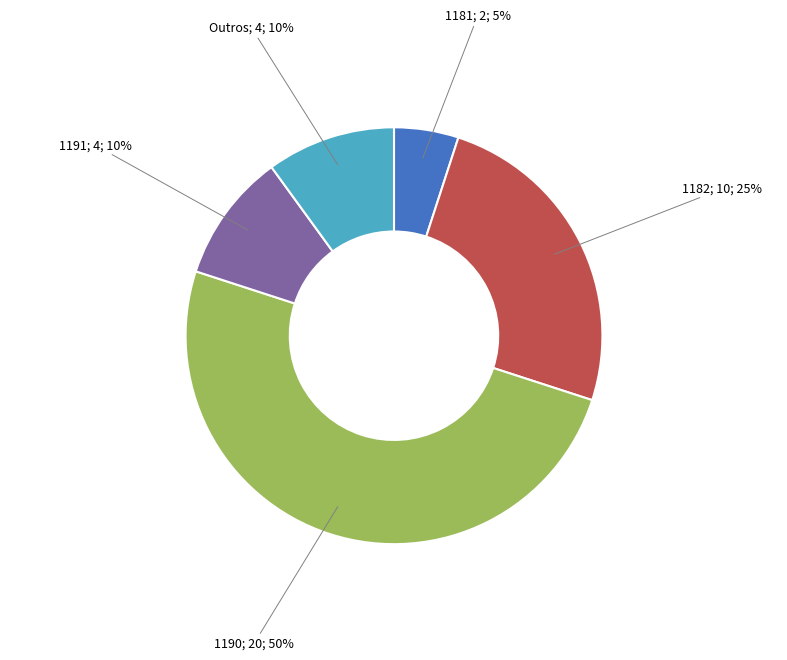

To the nearest percent, what is the difference between the largest and smallest slice percentages?

45%